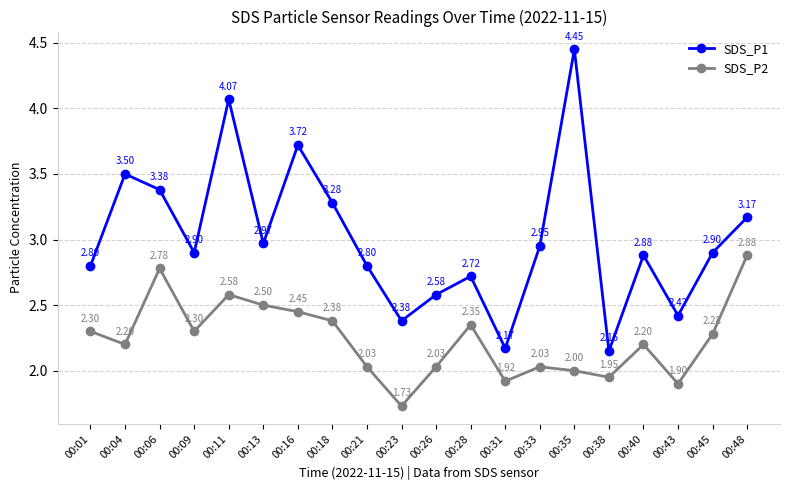

The value of SDS_P2 at 00:13 is 1.0. True or false?

False